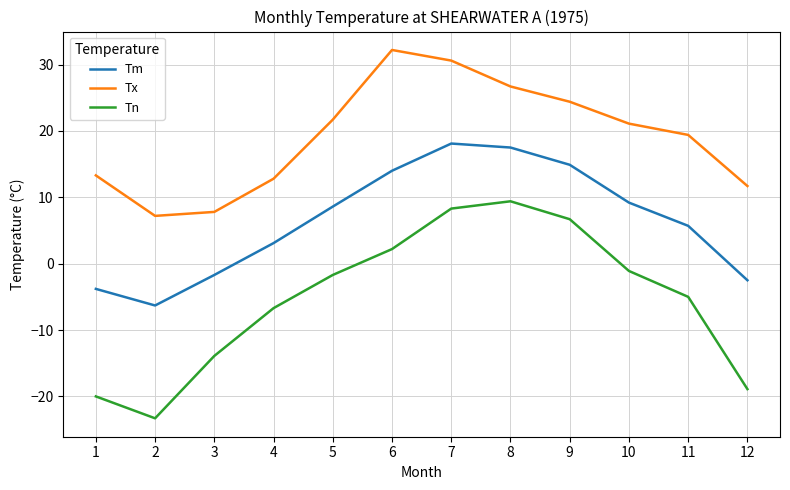

Where is the first local maximum for Tm?

7